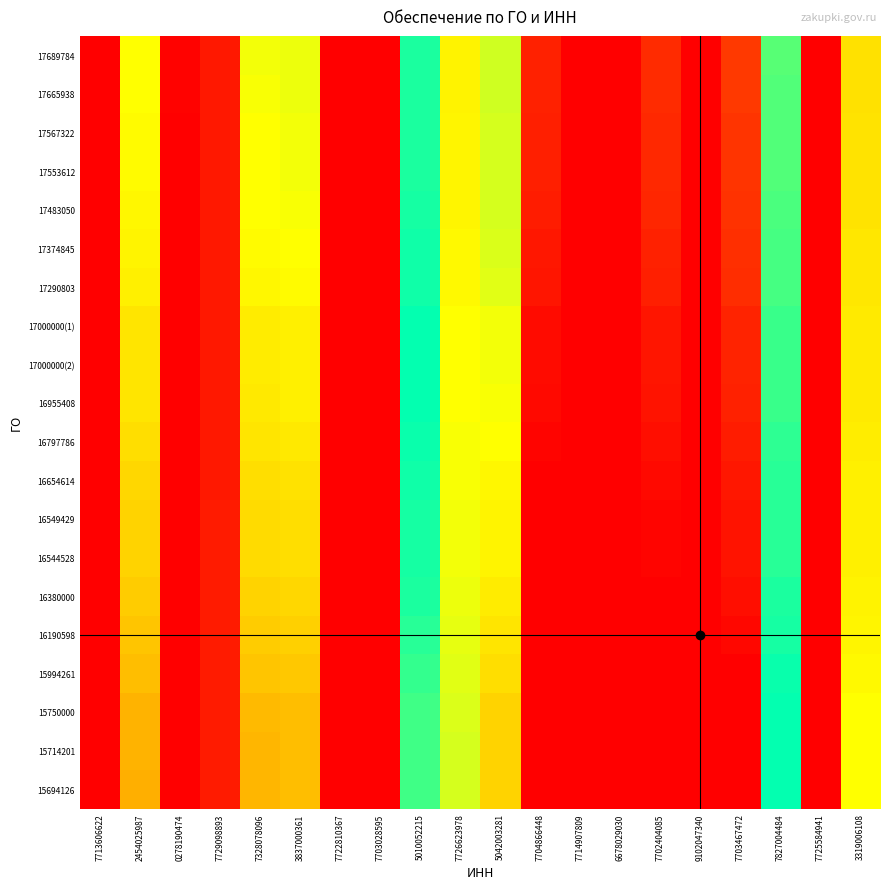

Which label corresponds to the smallest value in the chart?

7729098893